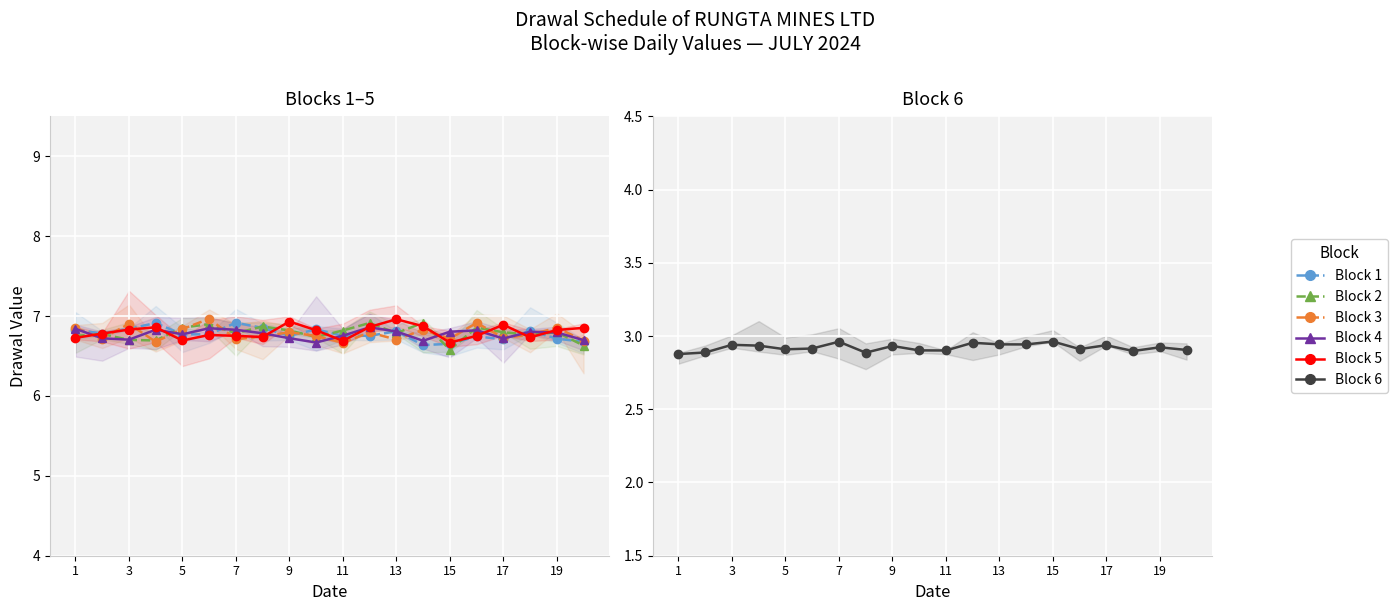

What is the value of the Block 3 point at the 7th from the left?

6.7